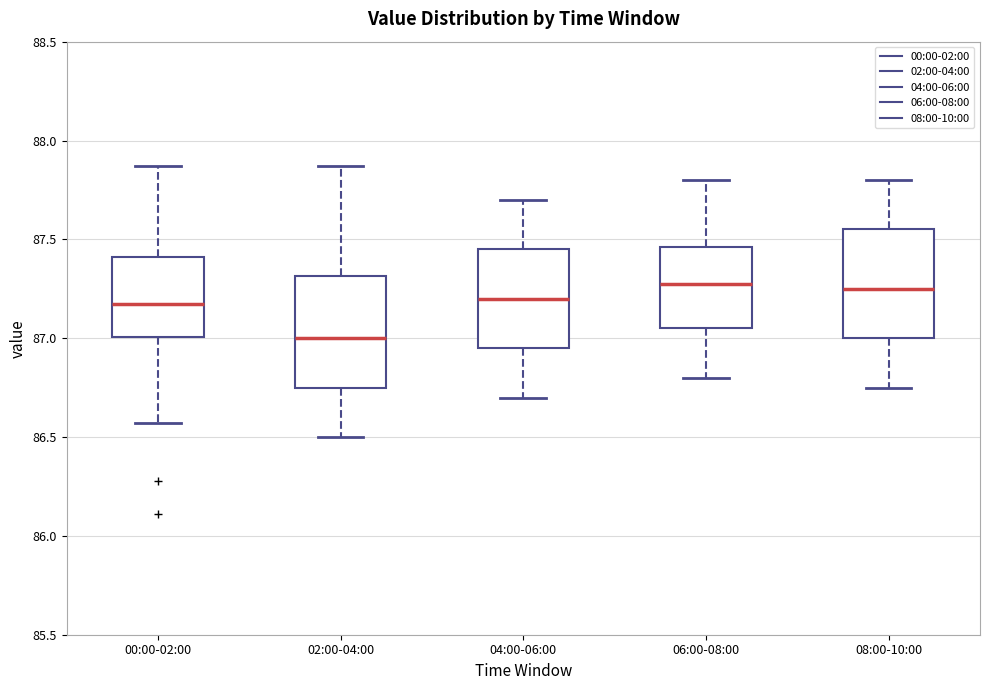

Where is the lower edge of the box for 02:00-04:00 on the y-axis? The values are not printed on the chart, so give them approximately, as read against the axis.

86.75